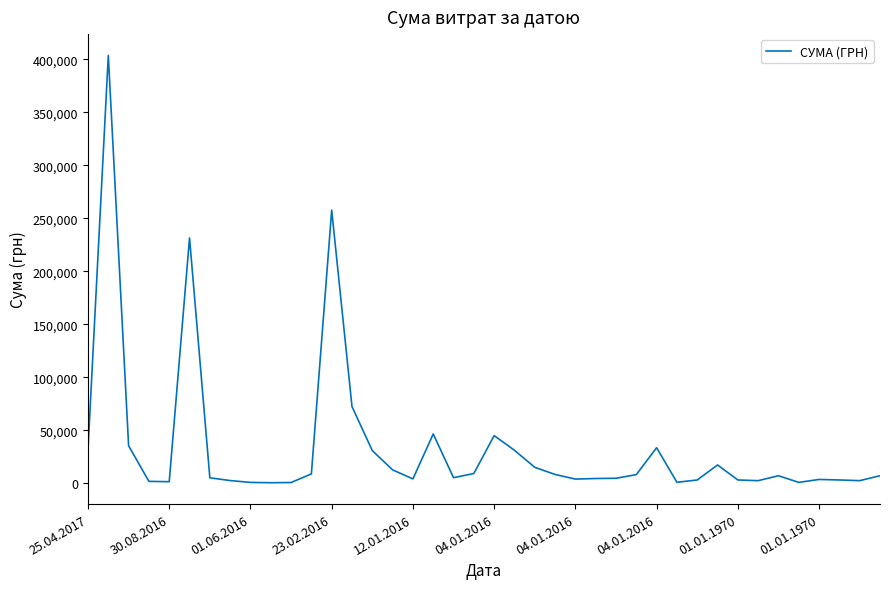

What is the maximum value shown in the chart?

403612.2